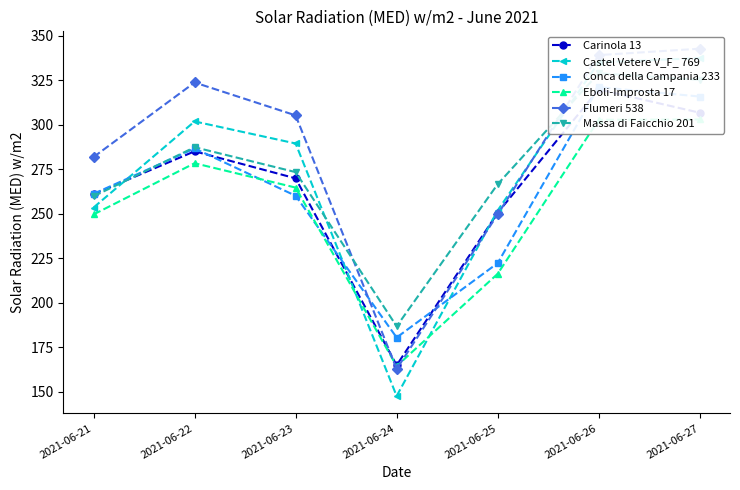

True or false: Massa di Faicchio 201 has more than 0 points higher than both neighbors.

True